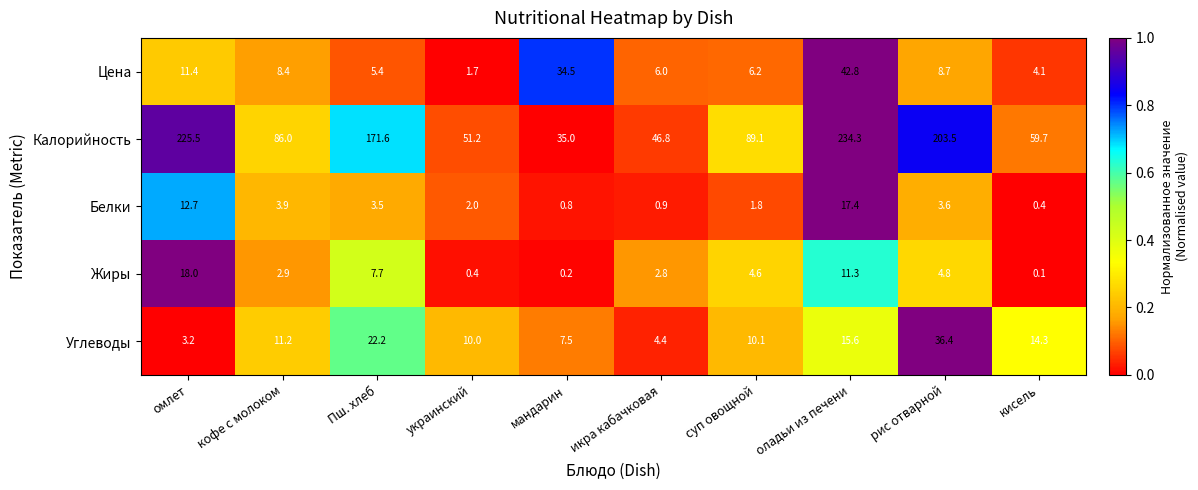

What is the sum of all Калорийность values?

1202.7